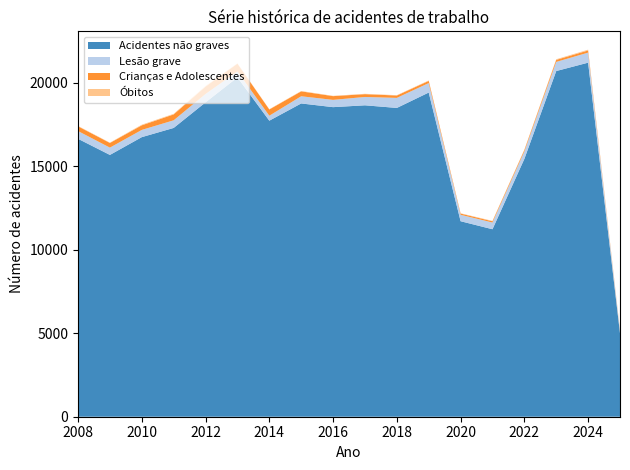

Reading right to left, extract all data points from this chart.

Acidentes não graves: 2025=5001	2024=21203	2023=20701	2022=15439	2021=11227	2020=11708	2019=19413	2018=18492	2017=18649	2016=18539	2015=18760	2014=17728	2013=20318	2012=18826	2011=17294	2010=16743	2009=15678	2008=16643
Lesão grave: 2025=131	2024=602	2023=547	2022=442	2021=403	2020=384	2019=567	2018=601	2017=500	2016=435	2015=431	2014=298	2013=359	2012=502	2011=457	2010=433	2009=437	2008=465
Crianças e Adolescentes: 2025=42	2024=130	2023=122	2022=87	2021=74	2020=74	2019=132	2018=142	2017=168	2016=224	2015=293	2014=373	2013=466	2012=441	2011=353	2010=275	2009=279	2008=283
Óbitos: 2025=15	2024=45	2023=38	2022=25	2021=25	2020=19	2019=26	2018=21	2017=21	2016=19	2015=21	2014=17	2013=17	2012=32	2011=35	2010=37	2009=19	2008=22